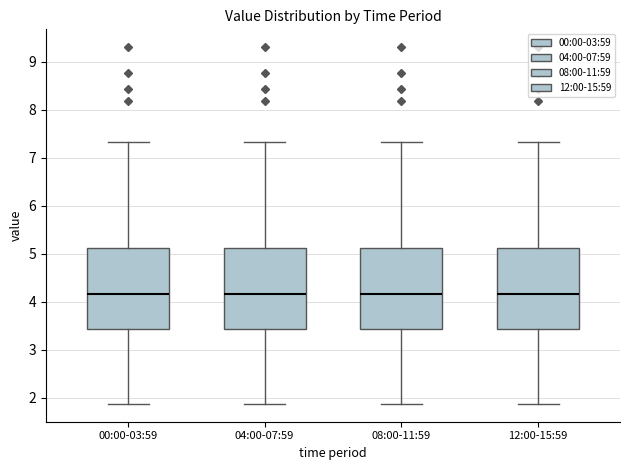

Where does the lower whisker of the box for 00:00-03:59 end on the y-axis? The values are not printed on the chart, so give them approximately, as read against the axis.

1.9